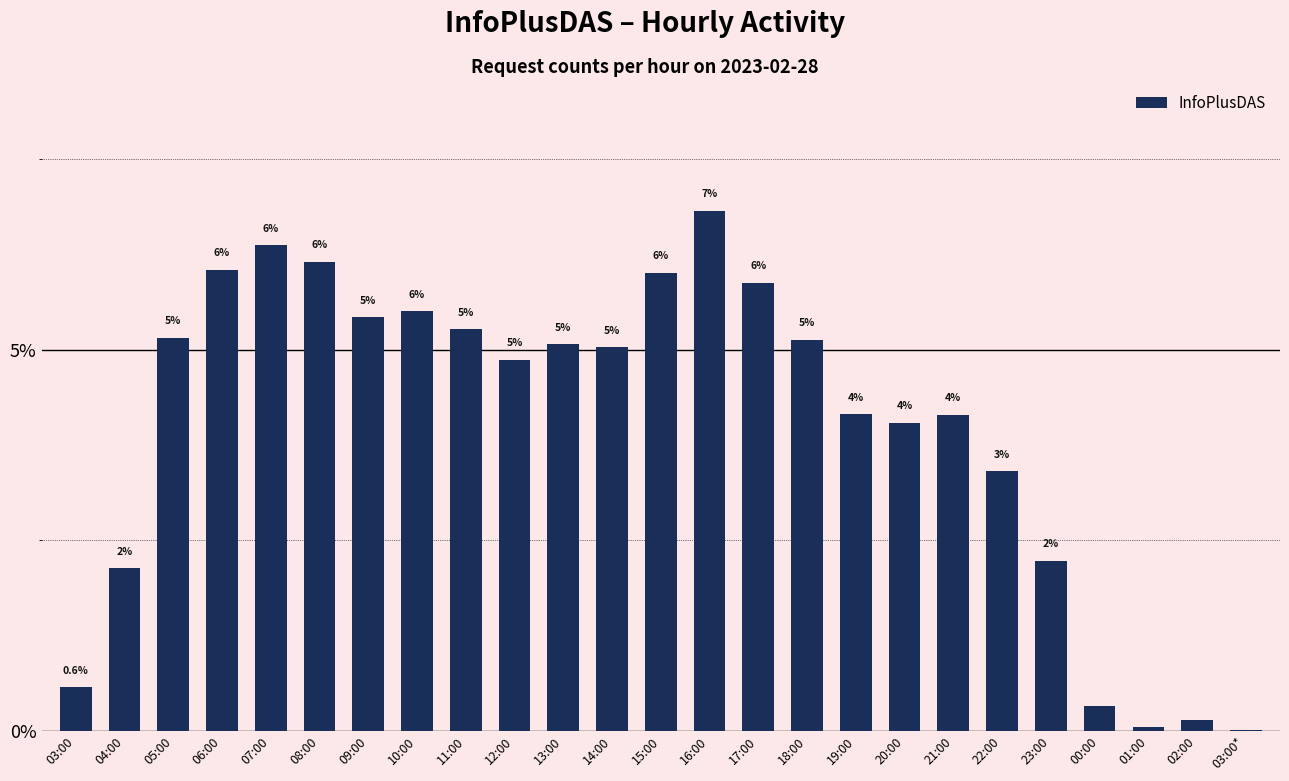

Which label corresponds to the largest value in the chart?

16:00